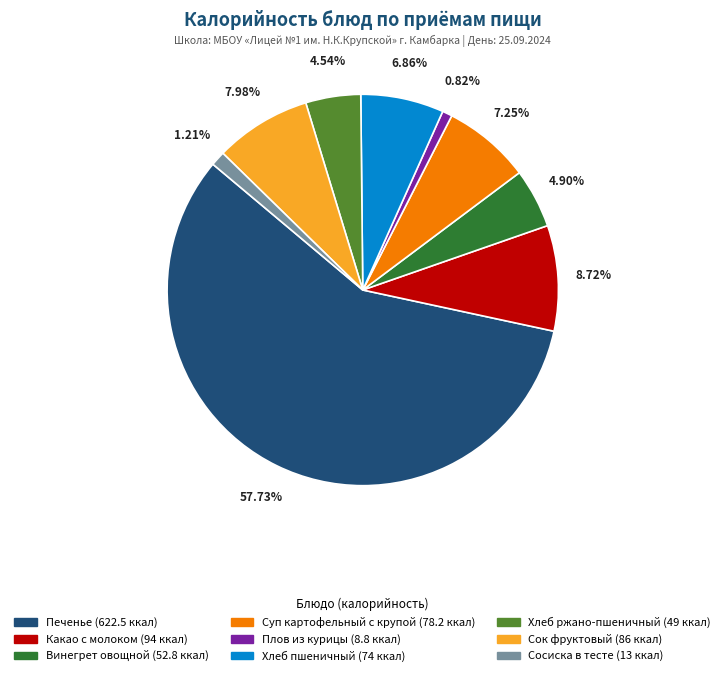

What percentage is NOT represented by Печенье?

42.3%